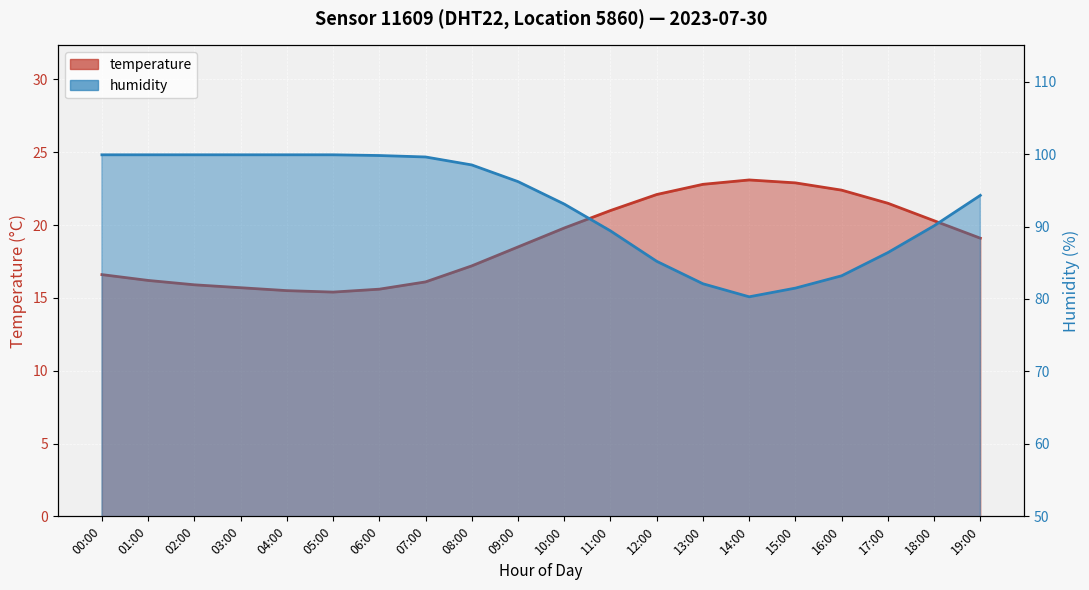

What value does the humidity series have at 11:00?

89.4